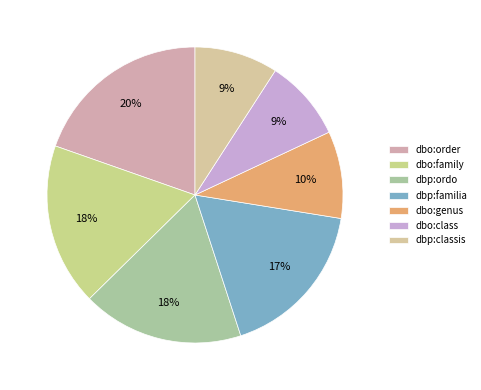

To the nearest percent, what is the difference between the largest and smallest slice percentages?

11%